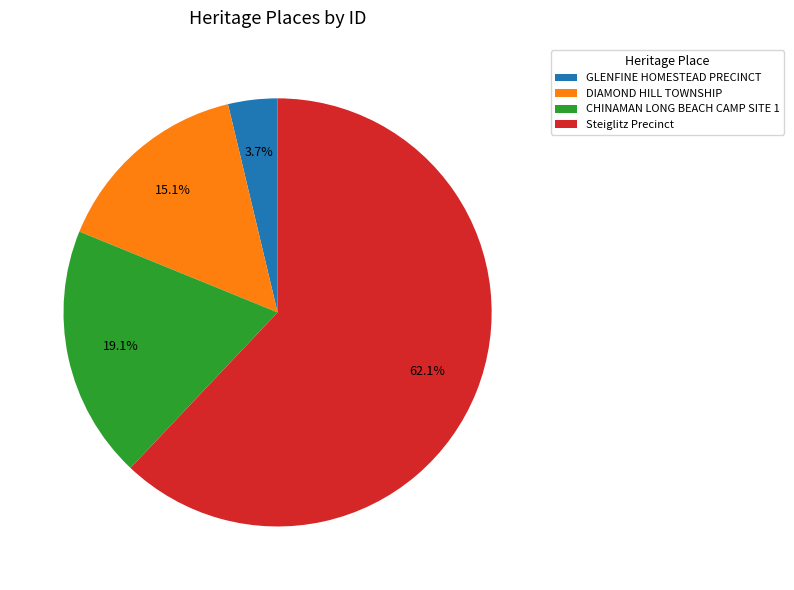

To the nearest percent, what is the difference between the largest and smallest slice percentages?

58%